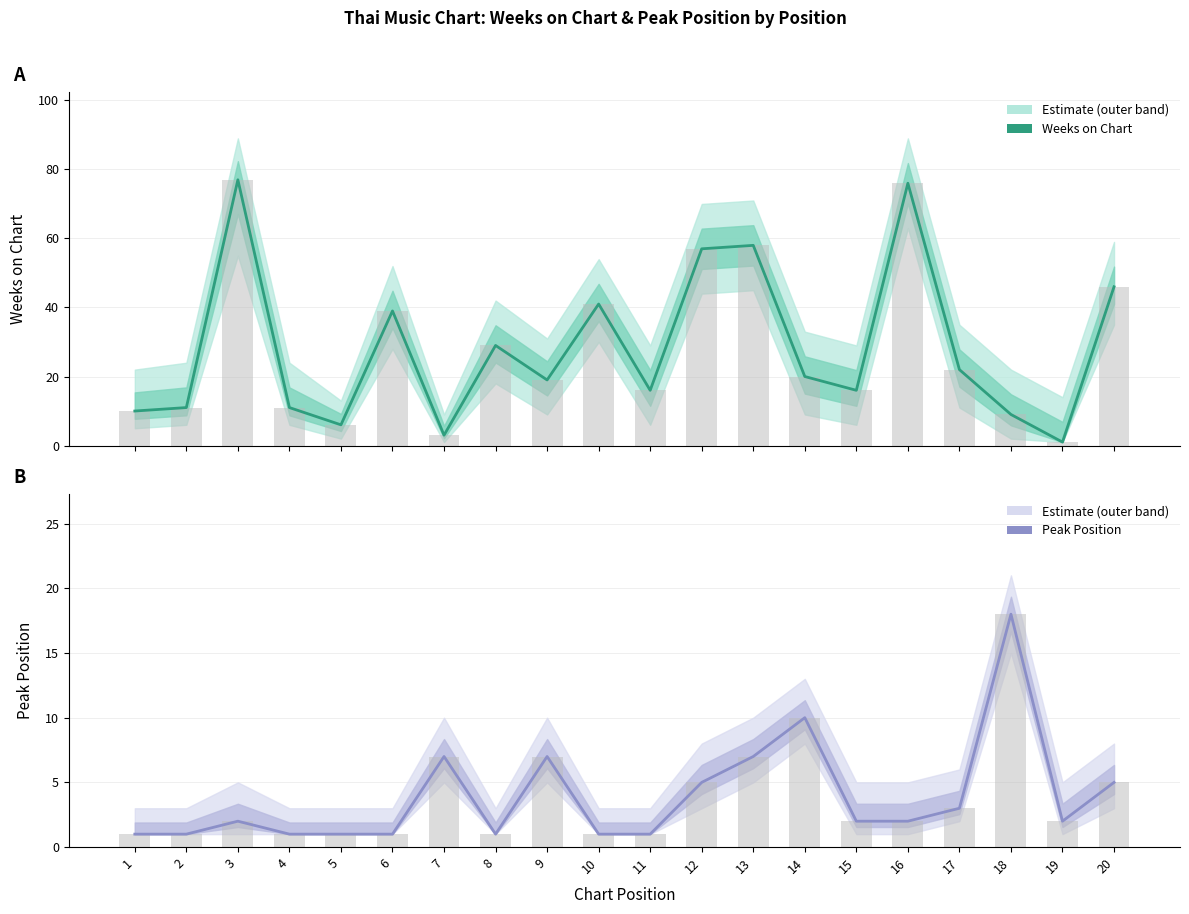

Where does the Peak Position series first go above 2?

7